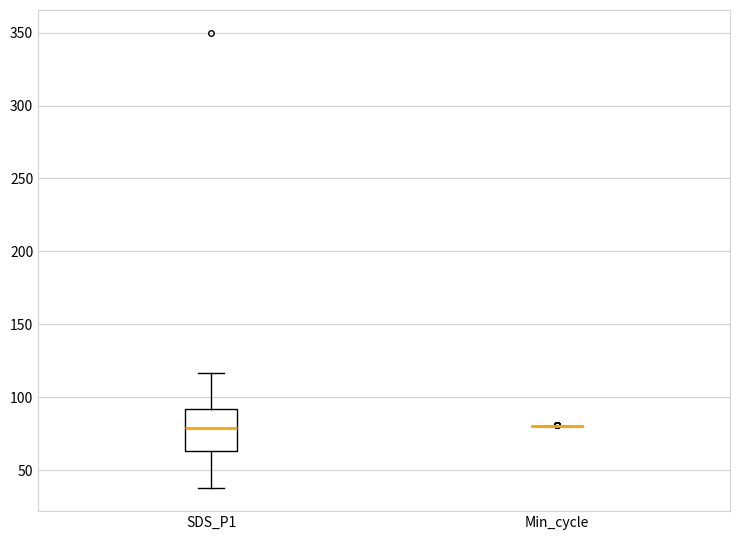

Reading left to right, read every box against the y-axis: the position of its median line, the range the box covers, and the ends of its whiskers. The values are not printed on the chart, so give them approximately, as read against the axis.

SDS_P1: median 80, box 65 to 90, whiskers 35 to 115
Min_cycle: box collapsed to a line at 80, whiskers 80 to 80